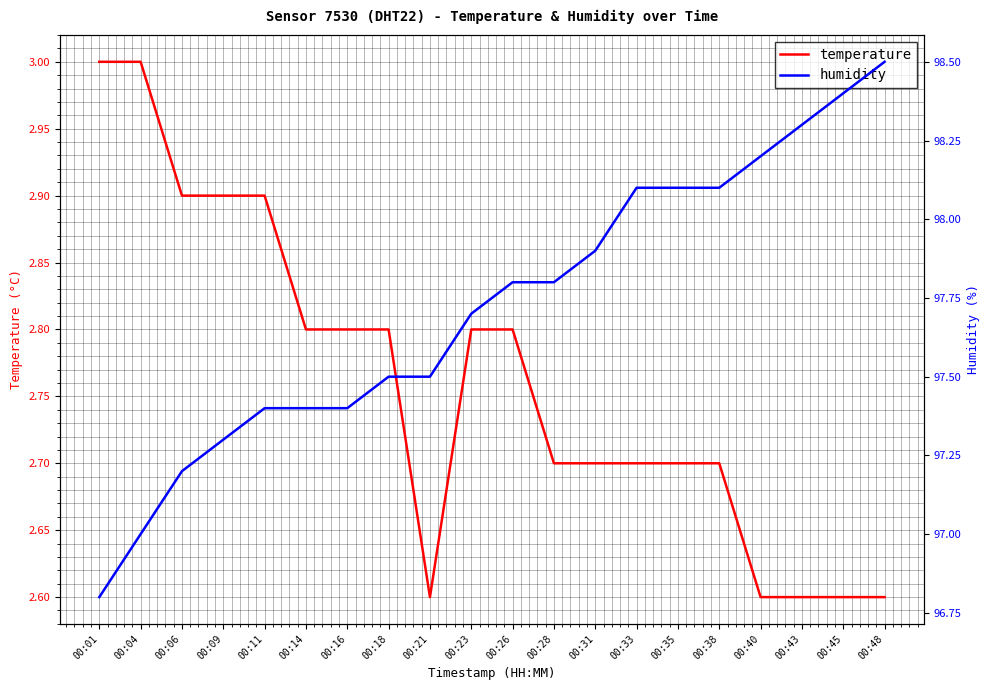

What is the difference between the maximum and minimum values in the humidity series?

1.7